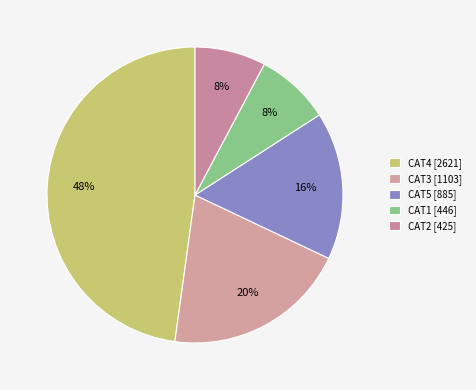

How many slices are in this pie chart?

5